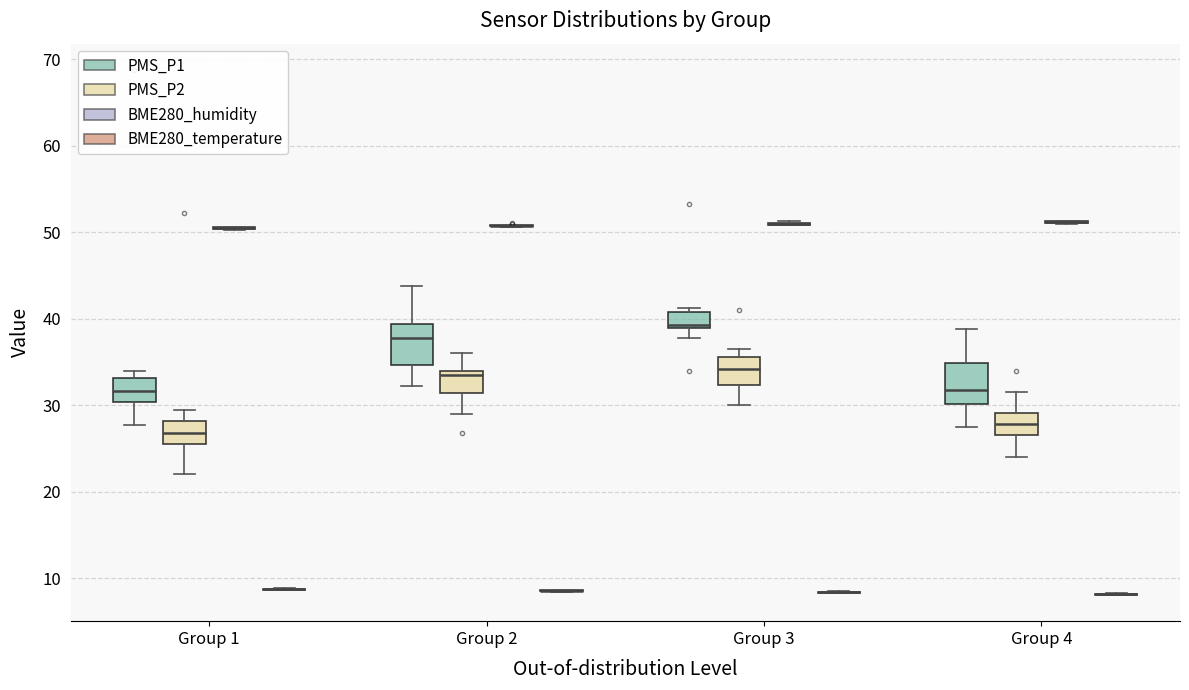

Reading left to right, transcribe this box plot: for each box, give where its median line is, the range the box spans, and where its two whiskers end, as read against the y-axis. The values are not printed on the chart, so give them approximately, as read against the axis.

Group 1 (PMS_P1): median 32, box 30 to 33, whiskers 28 to 34
Group 1 (PMS_P2): median 27, box 26 to 28, whiskers 22 to 30
Group 1 (BME280_humidity): box collapsed to a line at 50, whiskers 50 to 51
Group 1 (BME280_temperature): box collapsed to a line at 9, whiskers 9 to 9
Group 2 (PMS_P1): median 38, box 35 to 39, whiskers 32 to 44
Group 2 (PMS_P2): median 34 (just below the box's upper edge), box 31 to 34, whiskers 29 to 36
Group 2 (BME280_humidity): box collapsed to a line at 51, whiskers 51 to 51
Group 2 (BME280_temperature): box collapsed to a line at 9, whiskers 8 to 9
Group 3 (PMS_P1): median 39 (just above the box's lower edge), box 39 to 41, whiskers 38 to 41 (just above the box's upper edge)
Group 3 (PMS_P2): median 34, box 32 to 36, whiskers 30 to 37
Group 3 (BME280_humidity): box collapsed to a line at 51, whiskers 51 to 51
Group 3 (BME280_temperature): box collapsed to a line at 8, whiskers 8 to 8
Group 4 (PMS_P1): median 32, box 30 to 35, whiskers 28 to 39
Group 4 (PMS_P2): median 28, box 27 to 29, whiskers 24 to 32
Group 4 (BME280_humidity): box collapsed to a line at 51, whiskers 51 to 51
Group 4 (BME280_temperature): box collapsed to a line at 8, whiskers 8 to 8